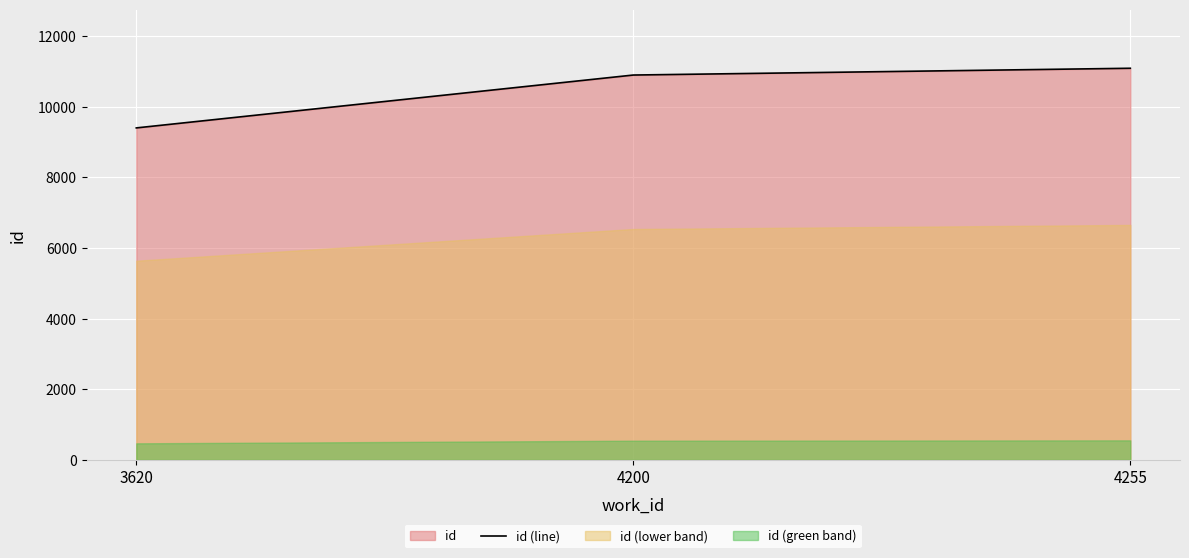

What is the sum of the values at 4200 and 4255?

21986